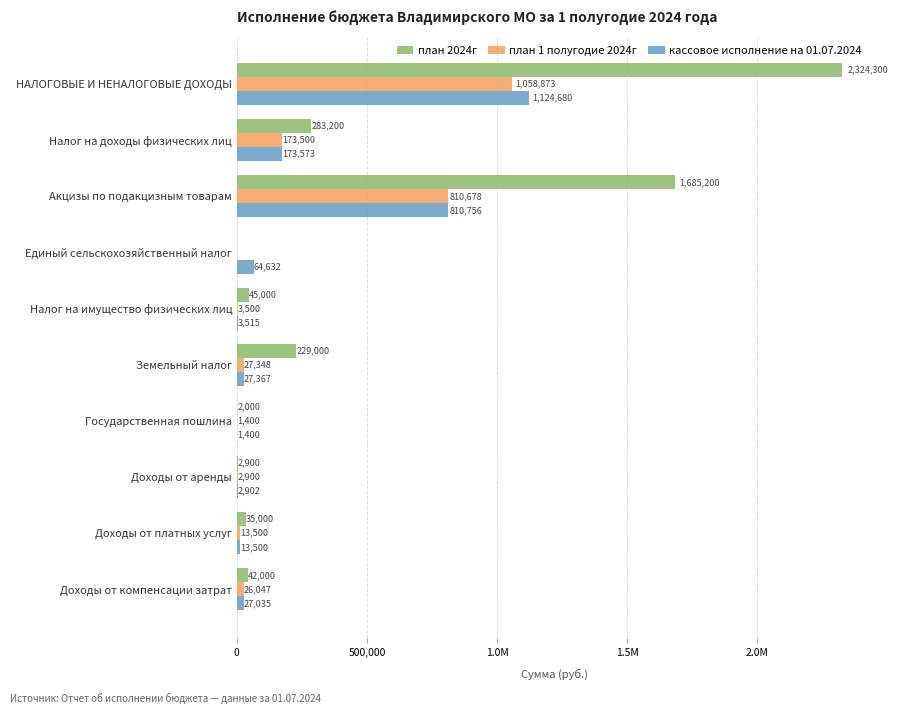

What are all the series names shown in the legend?

план 2024г, план 1 полугодие 2024г, кассовое исполнение на 01.07.2024